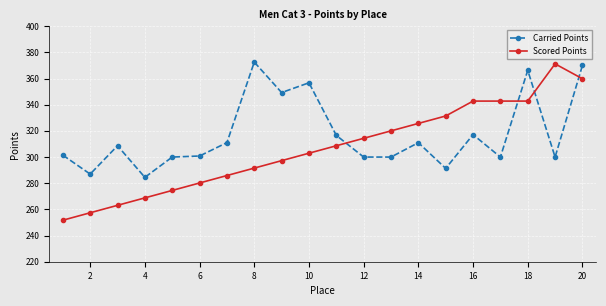

How many data points in Carried Points are less than 308?

10